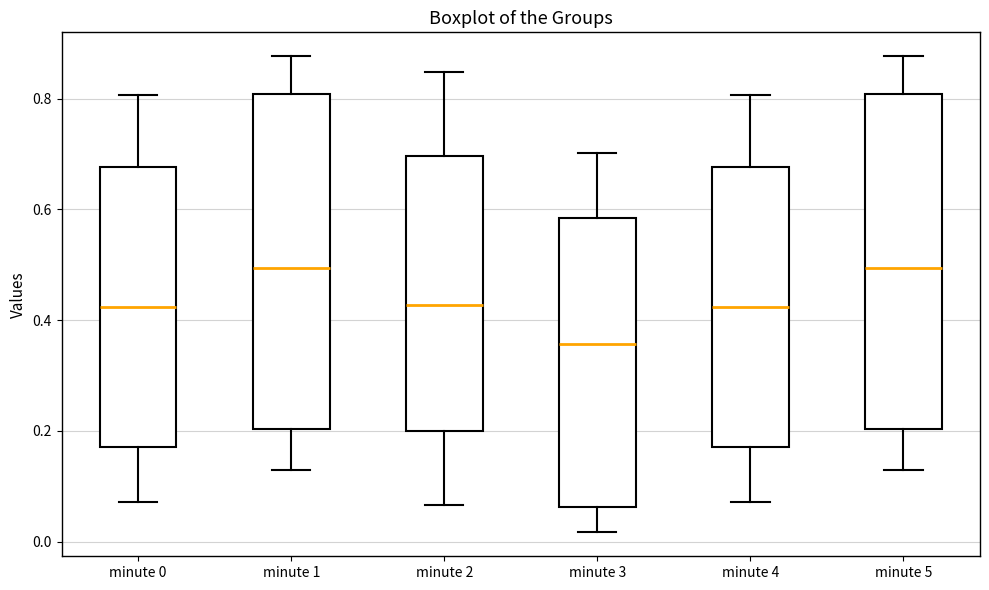

Reading left to right, read every box against the y-axis: the position of its median line, the range the box covers, and the ends of its whiskers. The values are not printed on the chart, so give them approximately, as read against the axis.

minute 0: median 0.42, box 0.18 to 0.68, whiskers 0.08 to 0.80
minute 1: median 0.50, box 0.20 to 0.80, whiskers 0.12 to 0.88
minute 2: median 0.42, box 0.20 to 0.70, whiskers 0.06 to 0.84
minute 3: median 0.36, box 0.06 to 0.58, whiskers 0.02 to 0.70
minute 4: median 0.42, box 0.18 to 0.68, whiskers 0.08 to 0.80
minute 5: median 0.50, box 0.20 to 0.80, whiskers 0.12 to 0.88